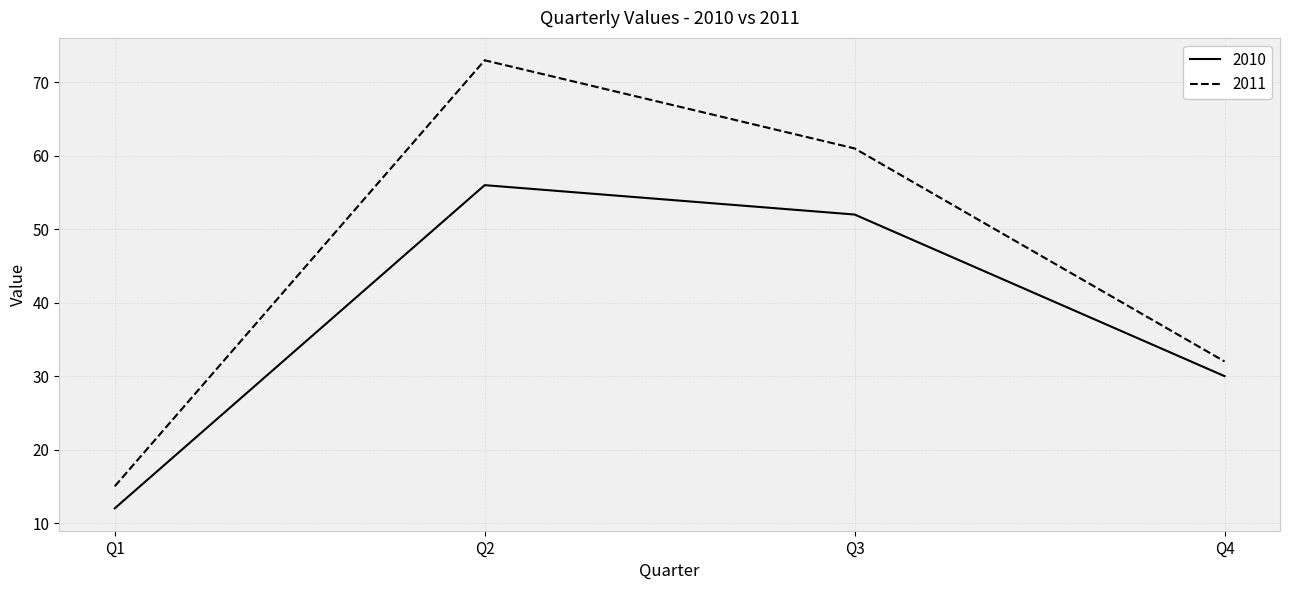

Which series changed the most between Q3 and Q4?

2011